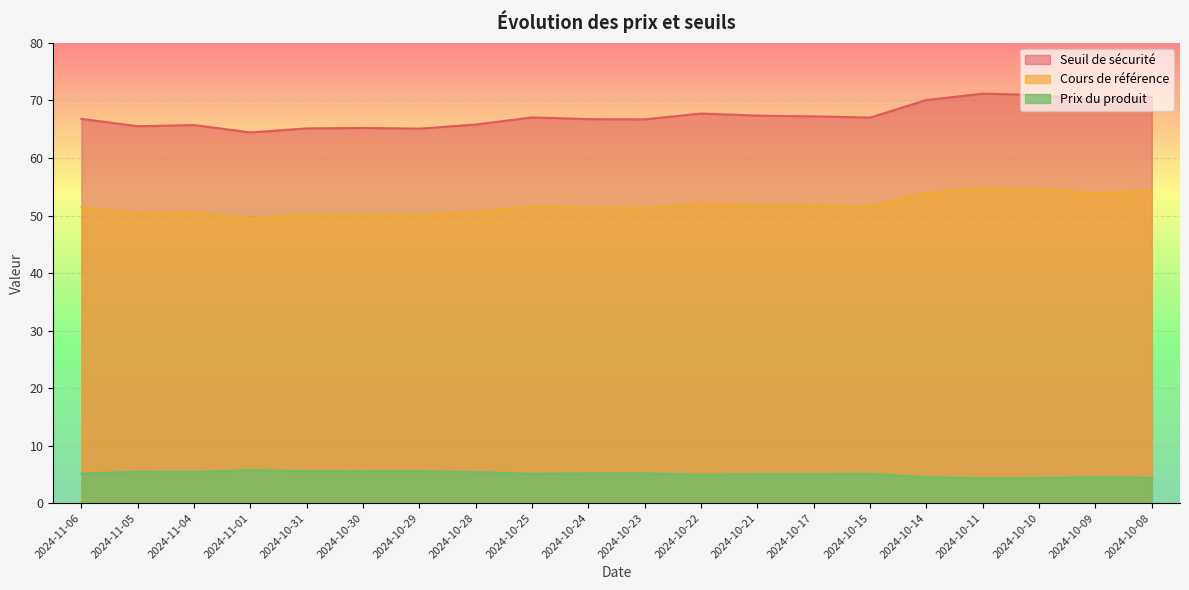

Is the value of Seuil de sécurité at 2024-11-01 greater than the value of Prix du produit at 2024-10-15?

Yes